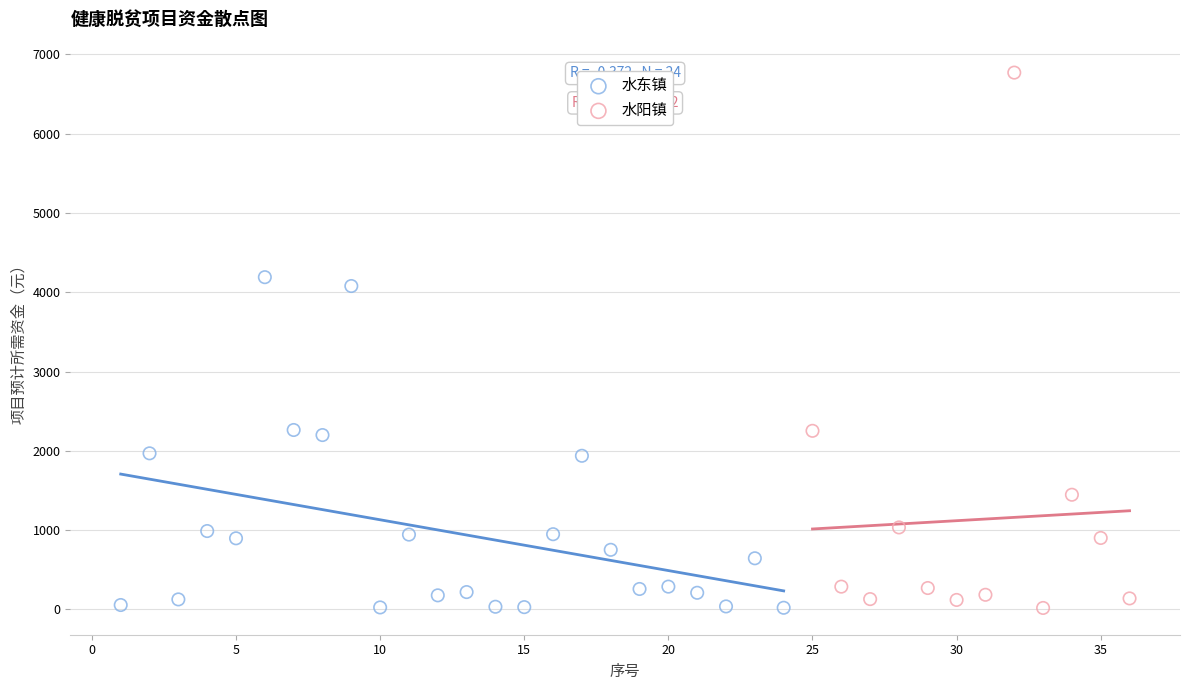

Which series contains the highest Y value?

水阳镇